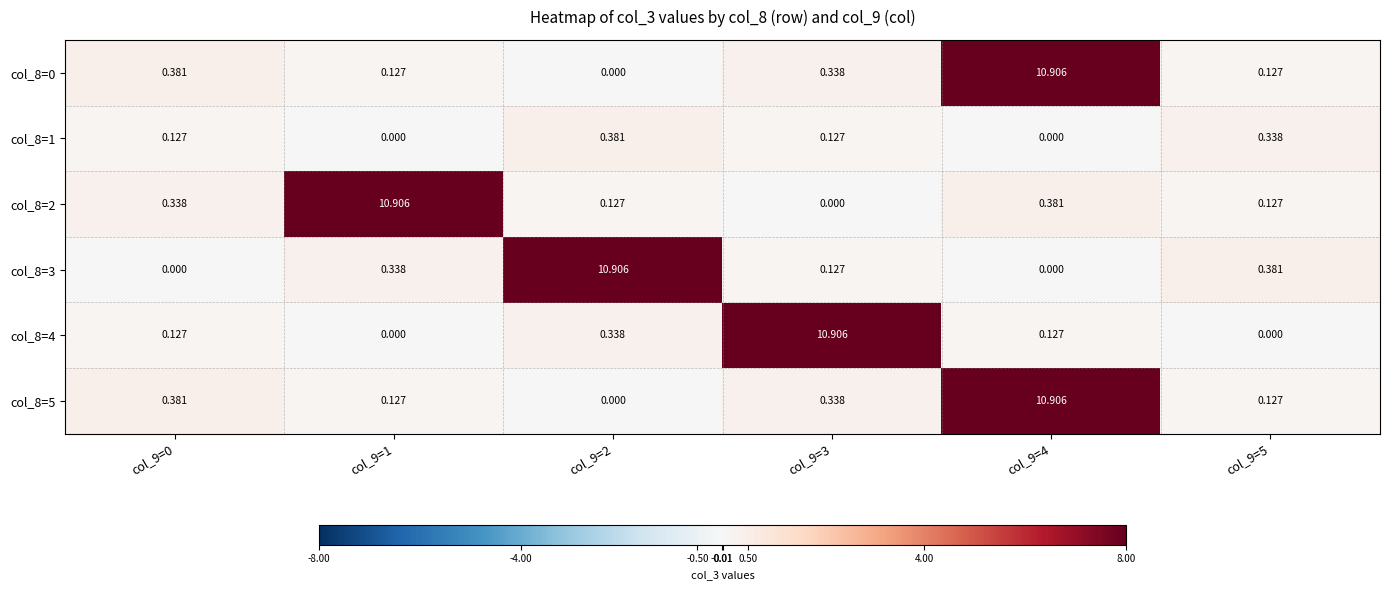

How many series are shown in this chart?

6